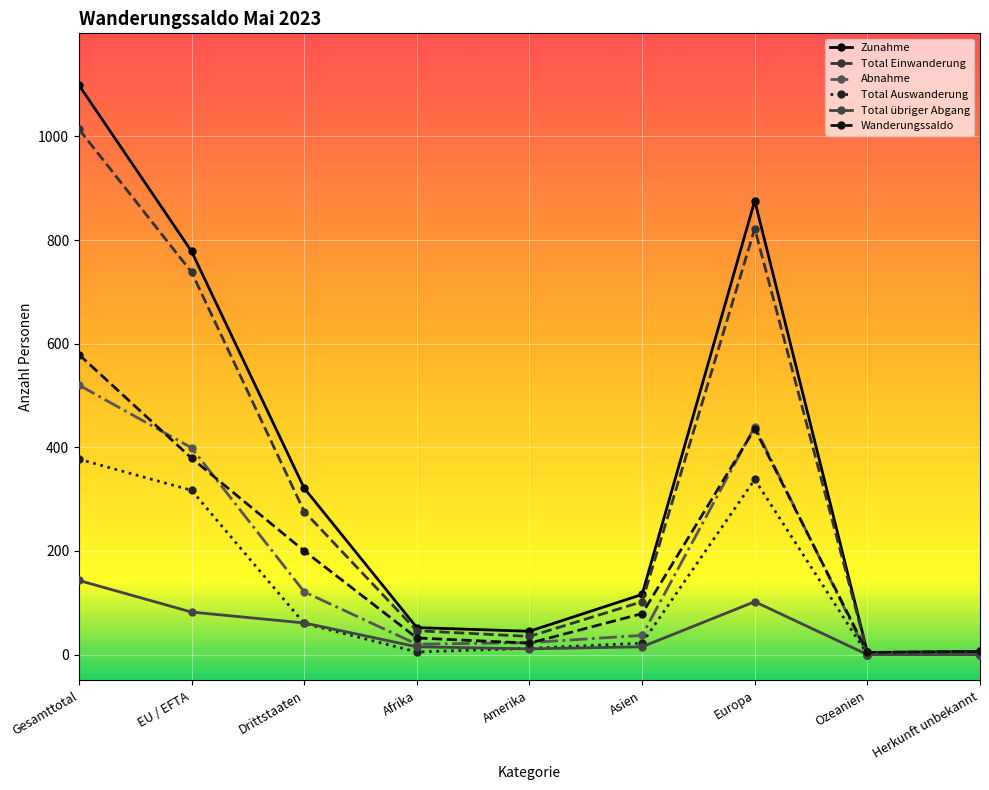

True or false: Total Einwanderung has a value of 171 at Asien.

False